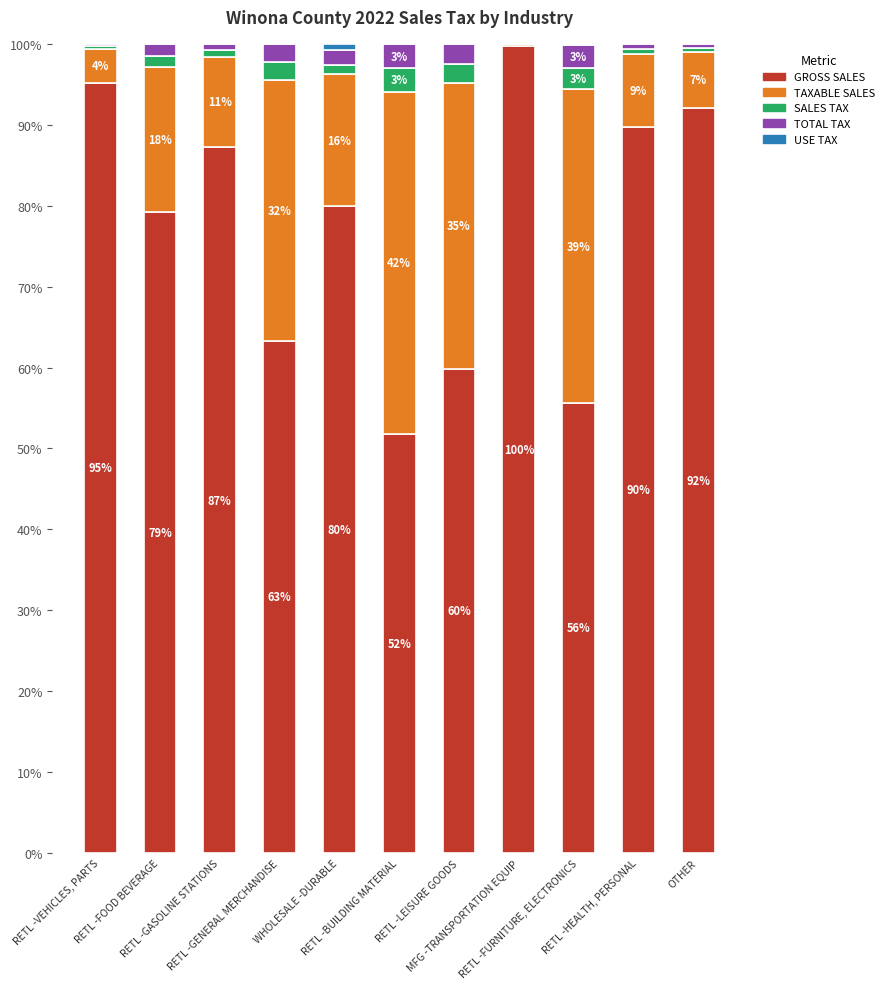

What is the highest value of the GROSS SALES series?

99.7